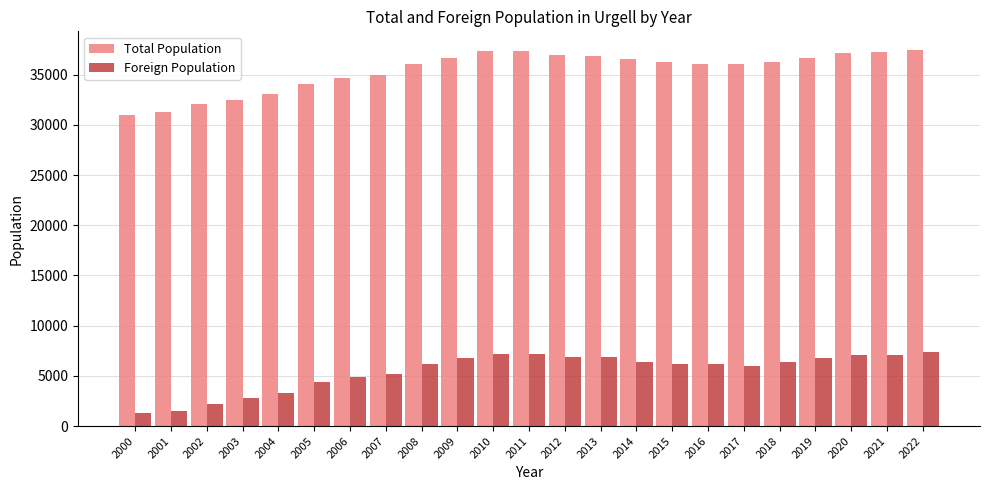

How many values in the Foreign Population series are below 6183?

11